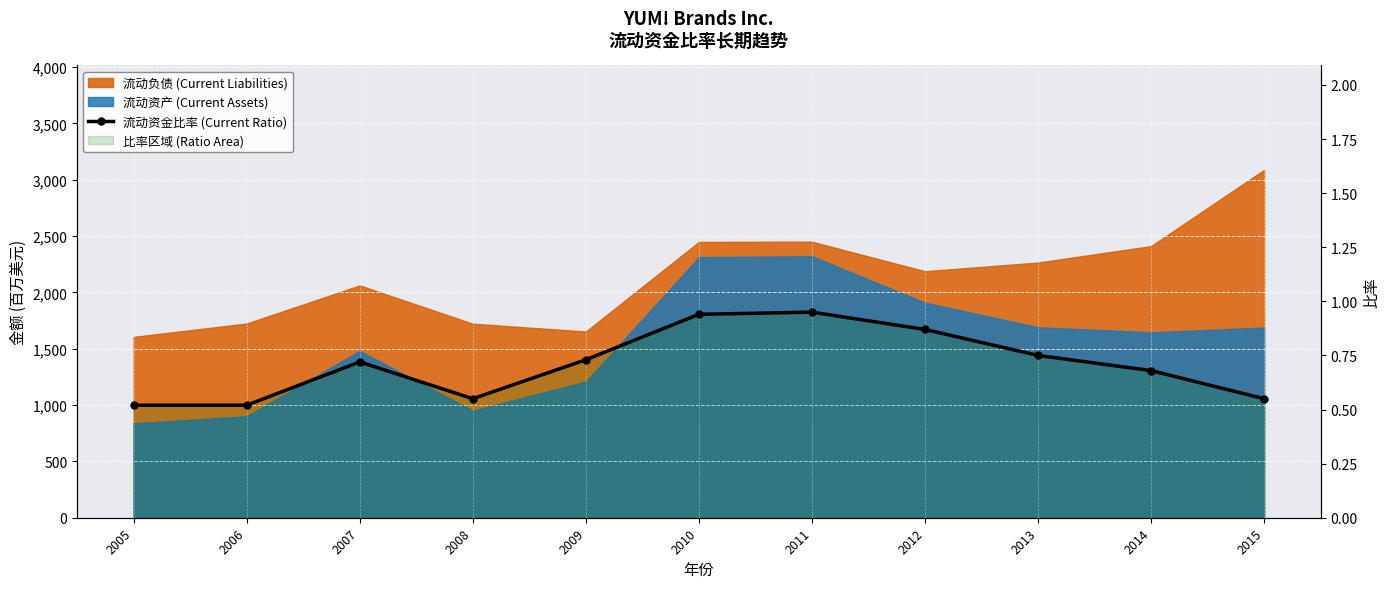

Between 2011 and 2008, which is larger?

2011